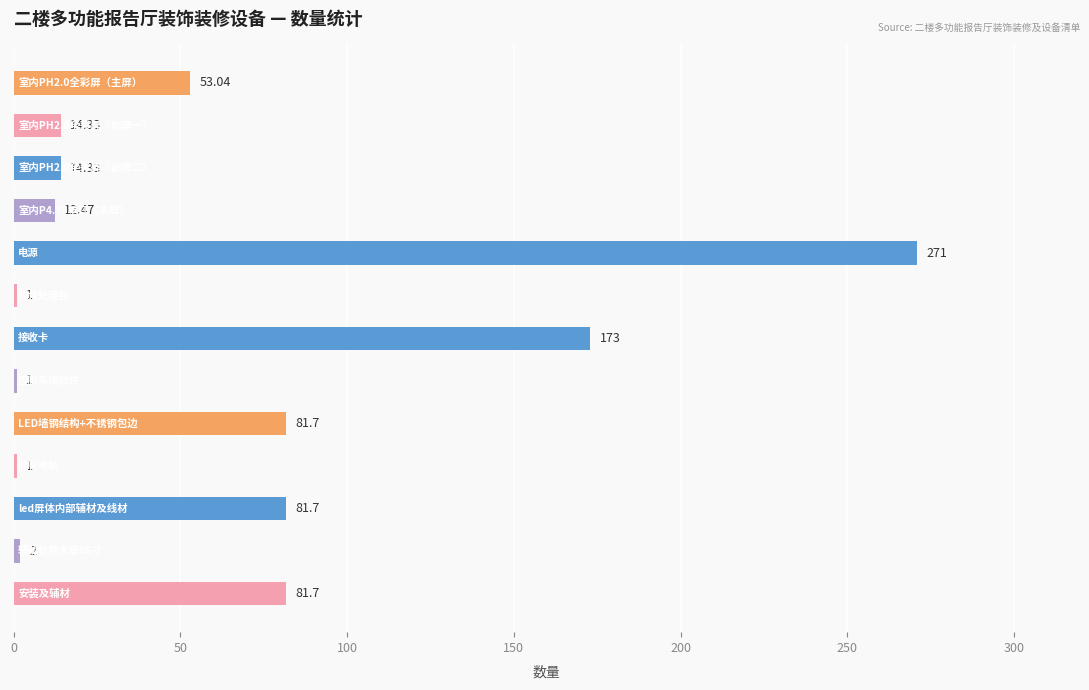

What is the difference between the maximum and minimum values?

270.0